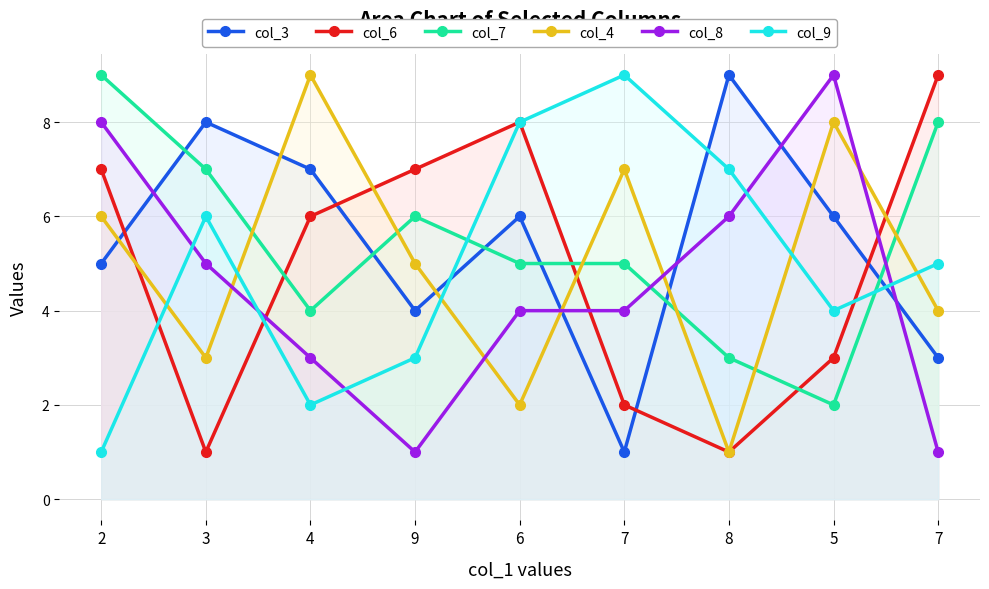

What is the total value across all series at 9?

26